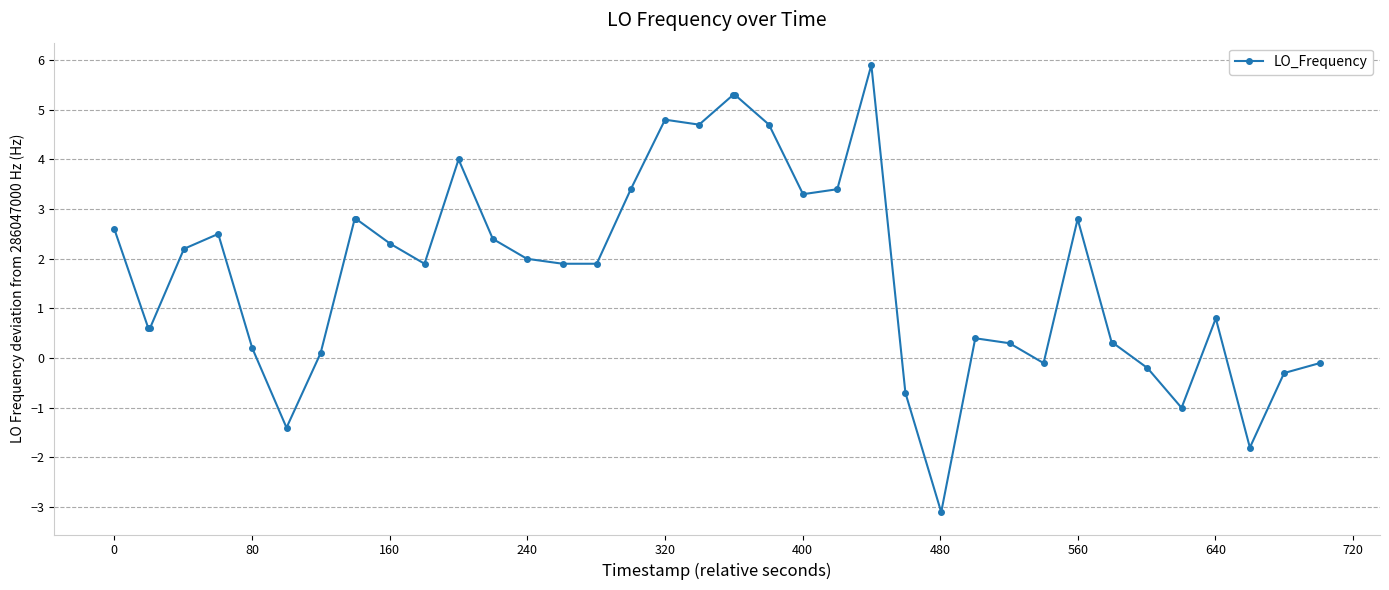

True or false: the data has more than 0 interior local peaks.

True